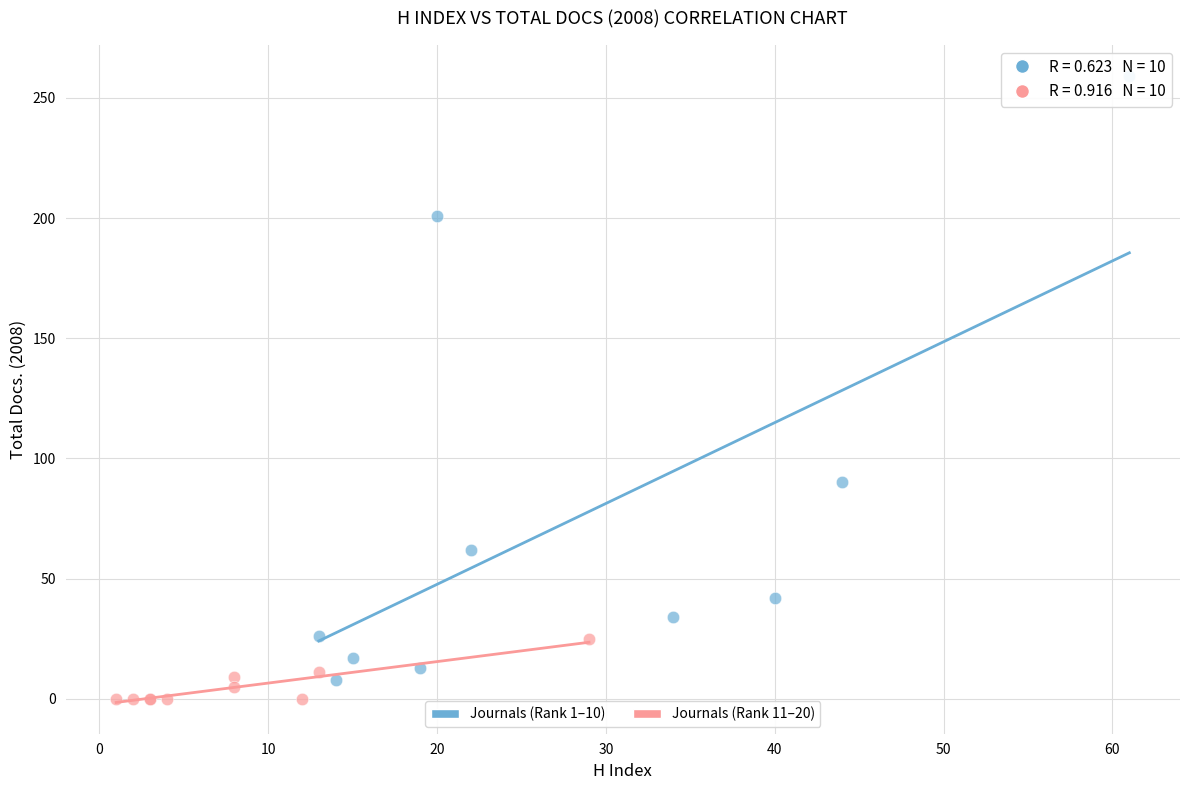

Which series contains the highest Y value?

Journals (Rank 1–10)